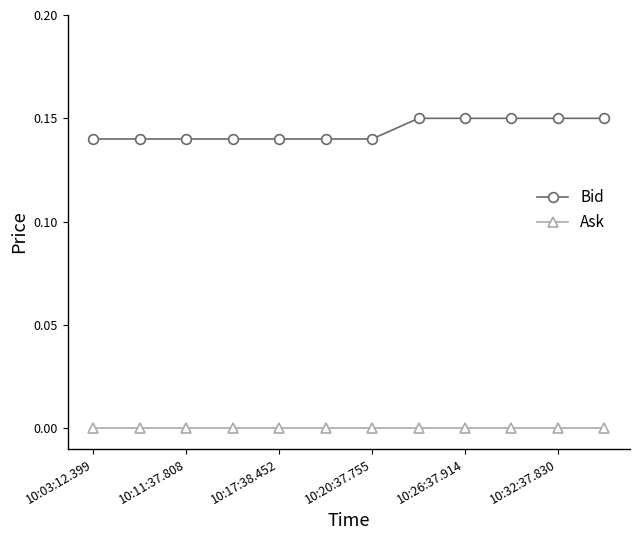

What are all the series names shown in the legend?

Bid, Ask